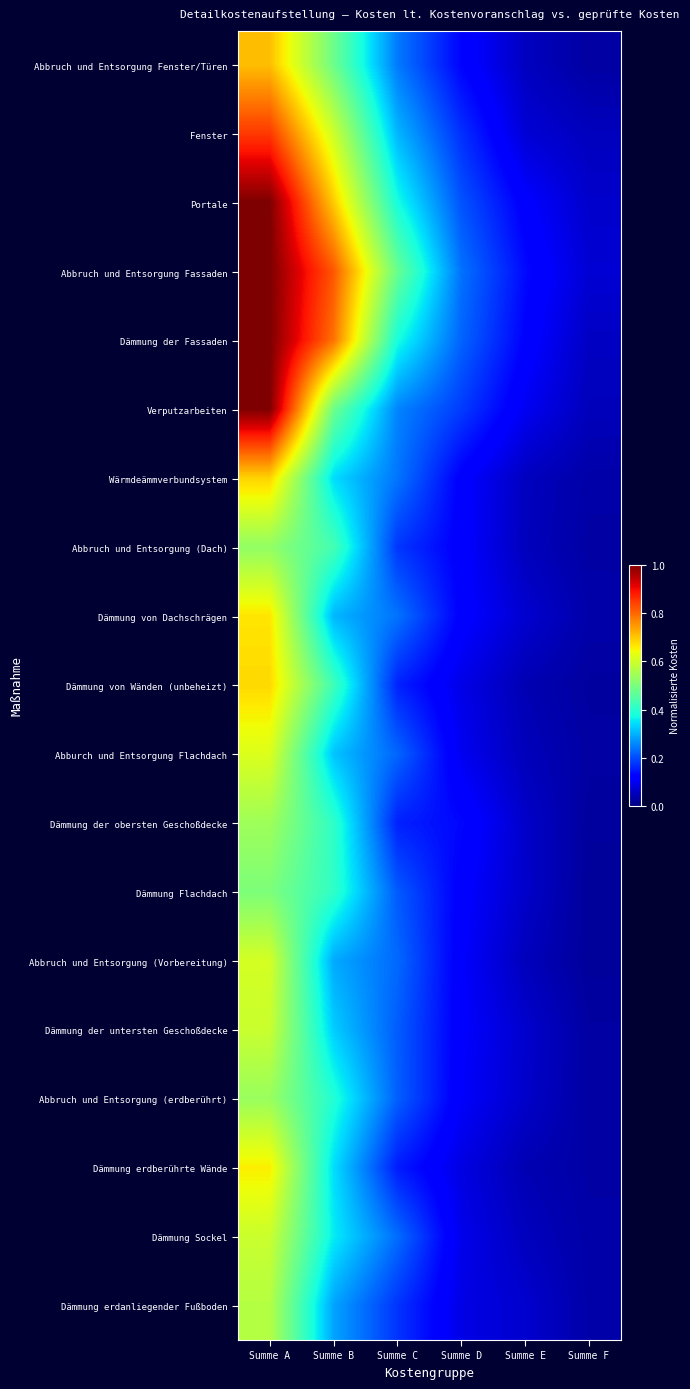

Between Summe D and Summe F, which is larger?

Summe D